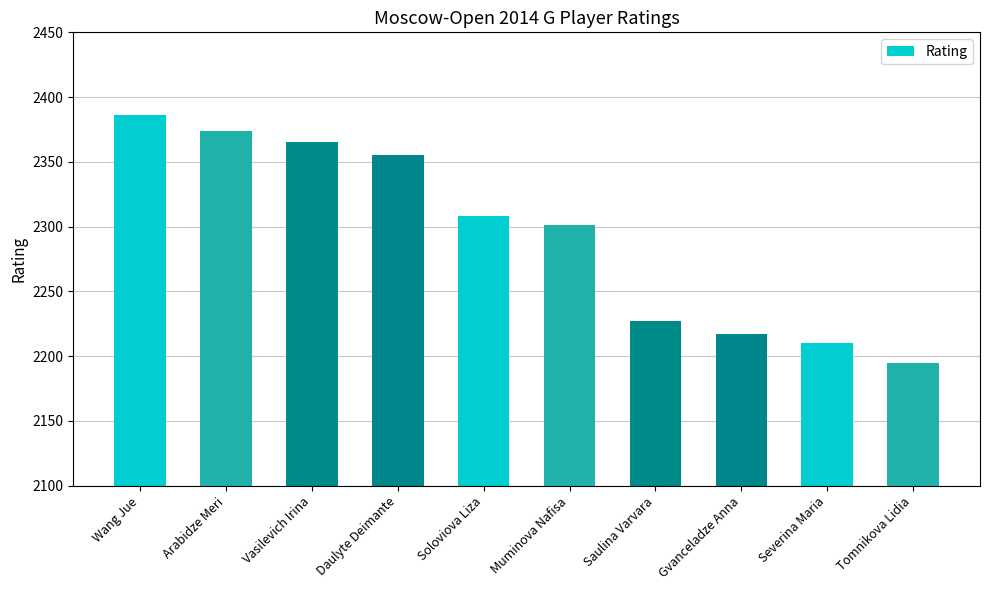

The chart shows a value of 2210 at Severina Maria. True or false?

True